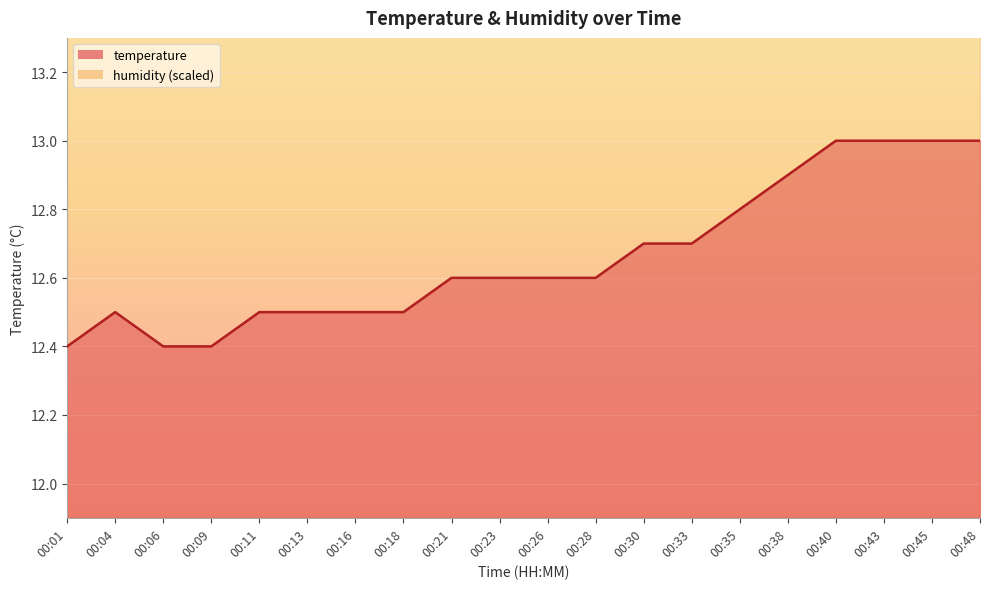

Reading left to right, what are all the values shown in this chart?

12.4	12.5	12.4	12.4	12.5	12.5	12.5	12.5	12.6	12.6	12.6	12.6	12.7	12.7	12.8	12.9	13.0	13.0	13.0	13.0